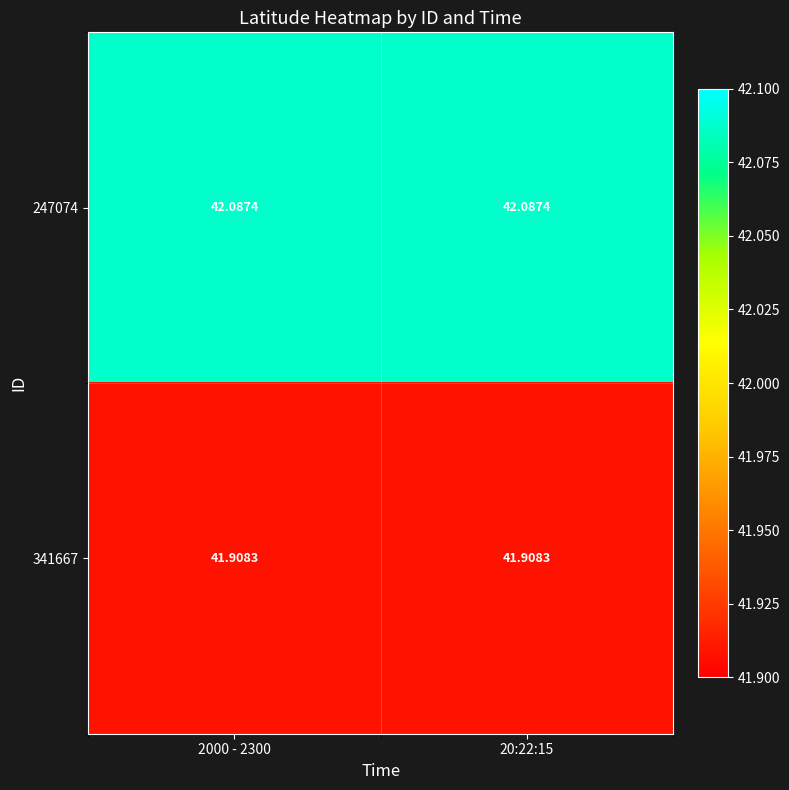

Is the value of 341667 at 2000 - 2300 greater than the value of 247074 at 20:22:15?

No